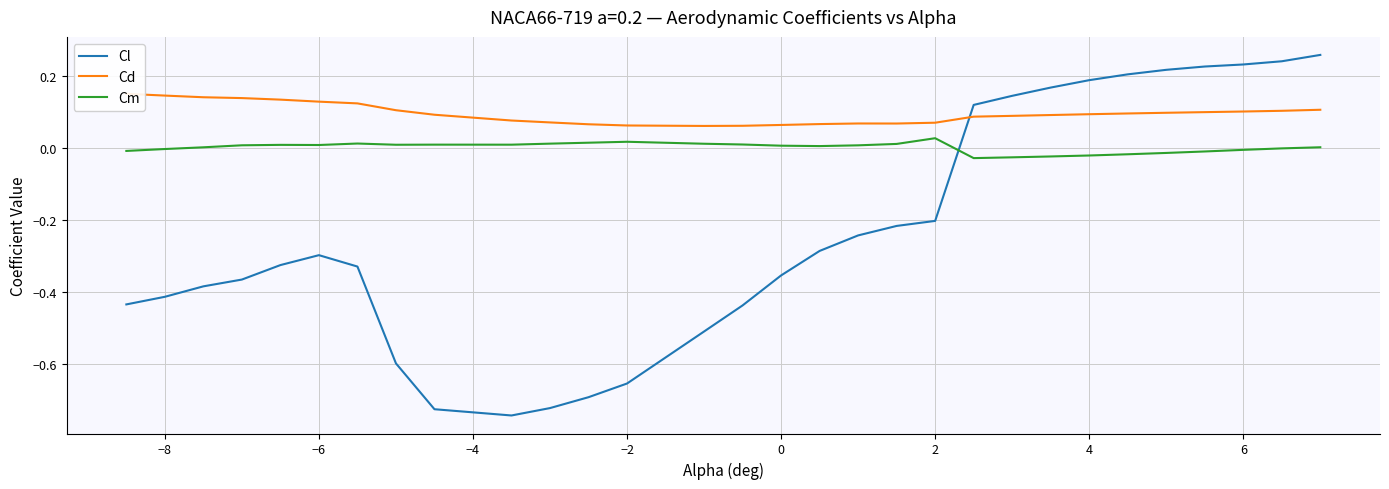

True or false: Cd and Cm cross at least once.

False